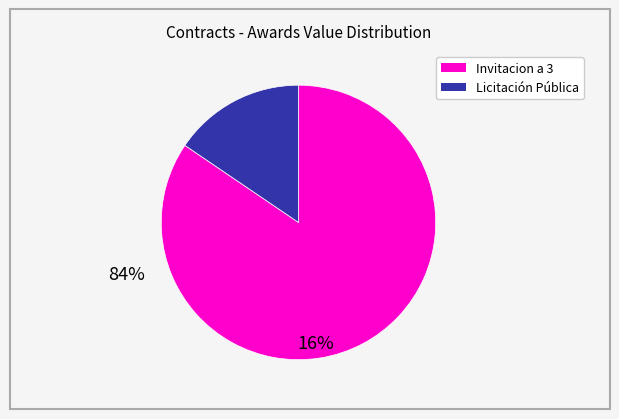

Is there a majority slice in this chart?

Yes